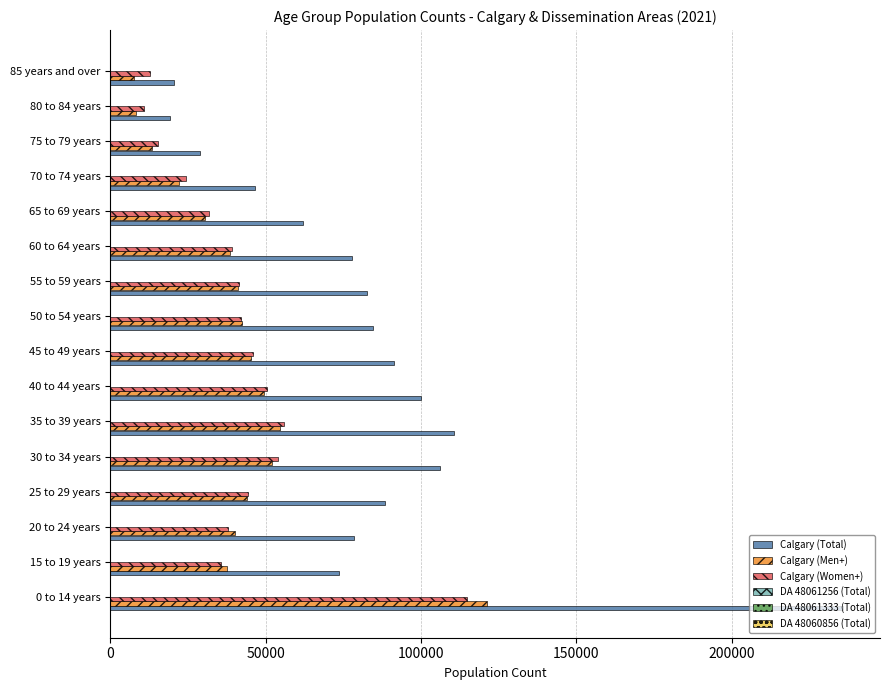

At which label is Calgary (Men+) closest to 64342?

35 to 39 years